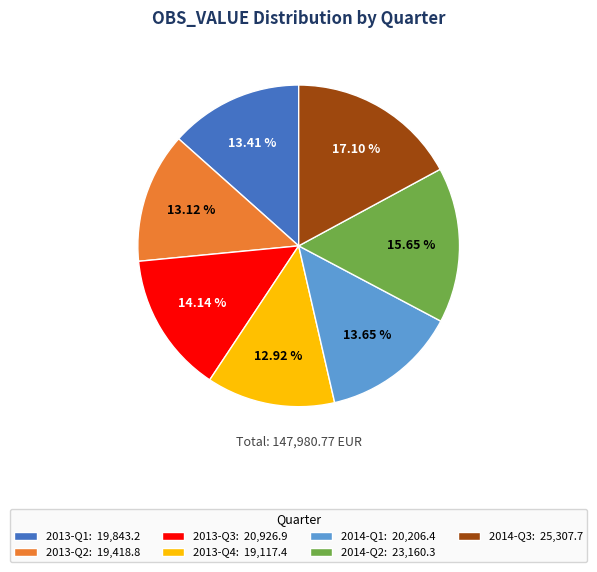

Does 2013-Q3 represent more than half of the total?

No